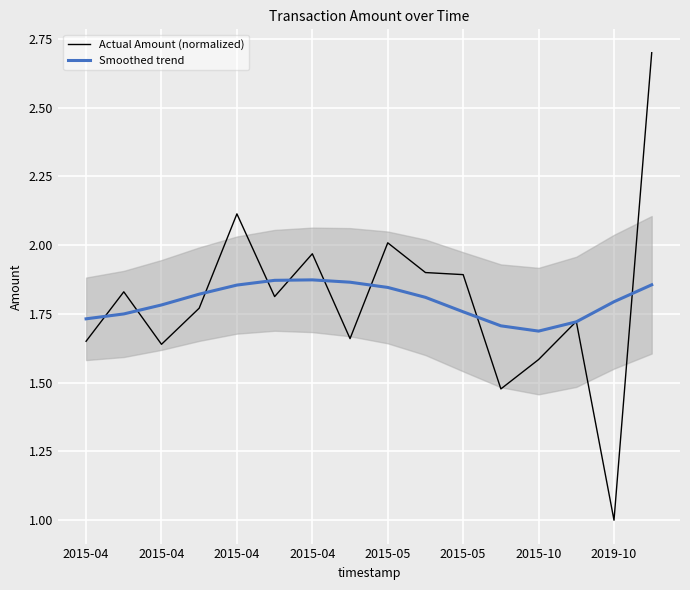

Which series has the largest total across all categories?

Smoothed trend